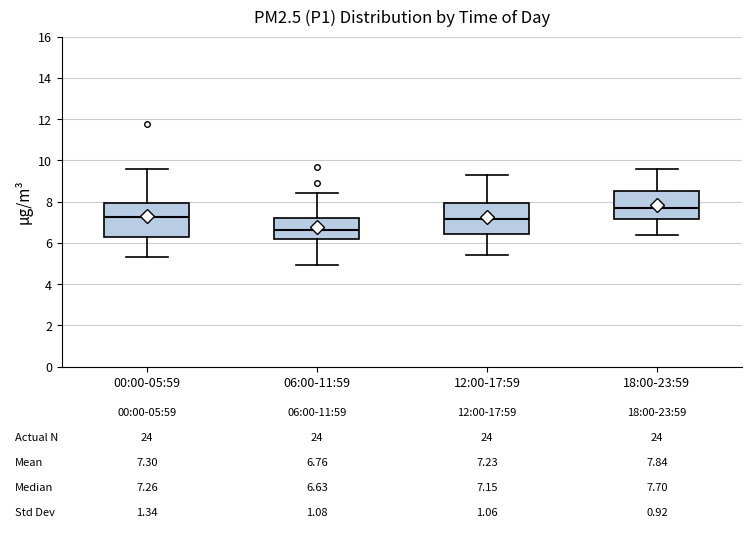

Which box's median line is the lowest?

06:00-11:59